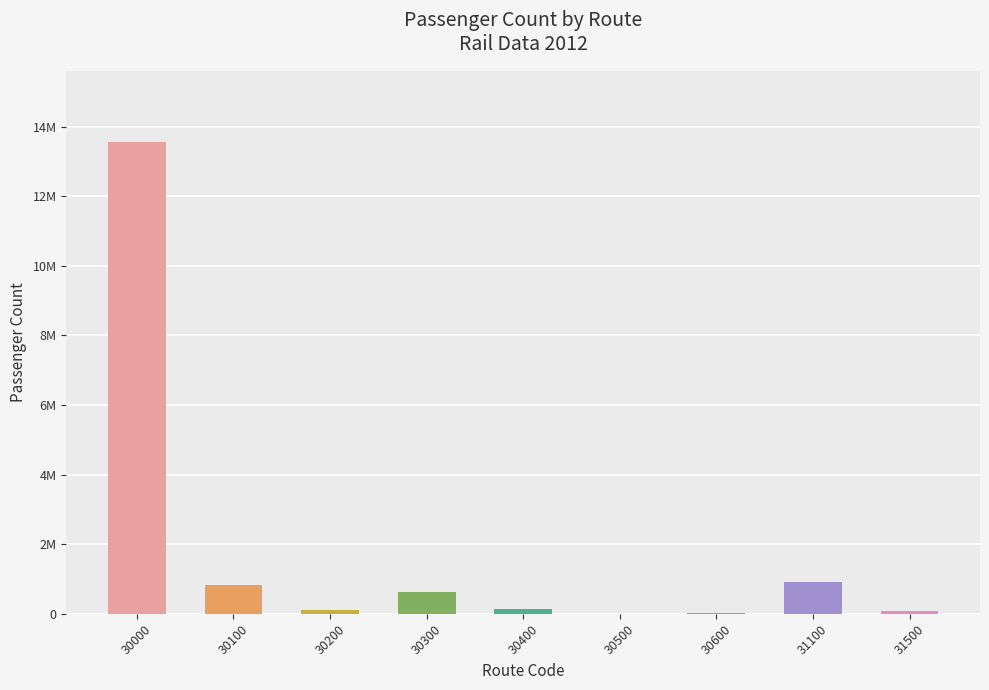

What is the average value?

1808732